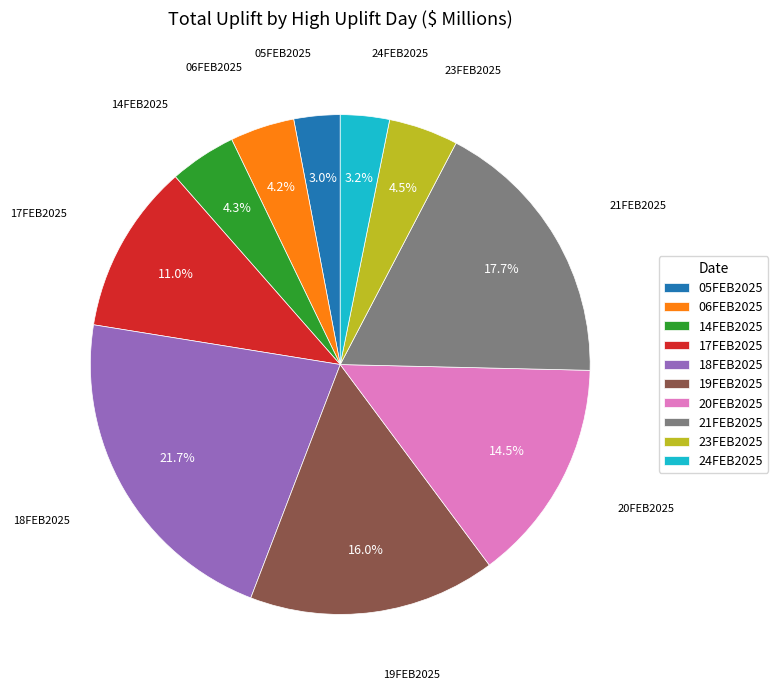

Combined, do 06FEB2025 and 20FEB2025 account for over 50%?

No